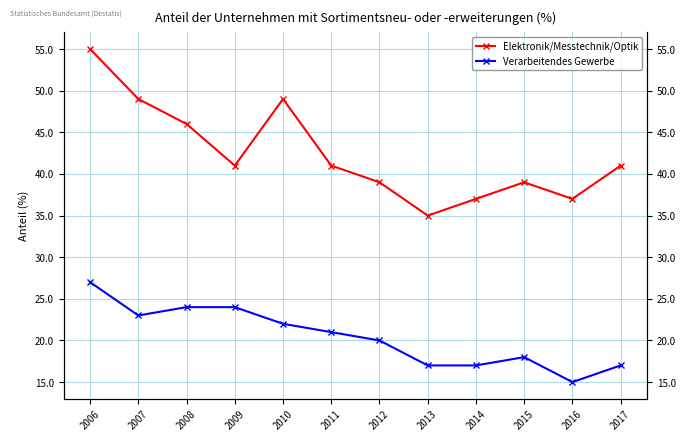

At how many categories does at least one series exceed 27?

12